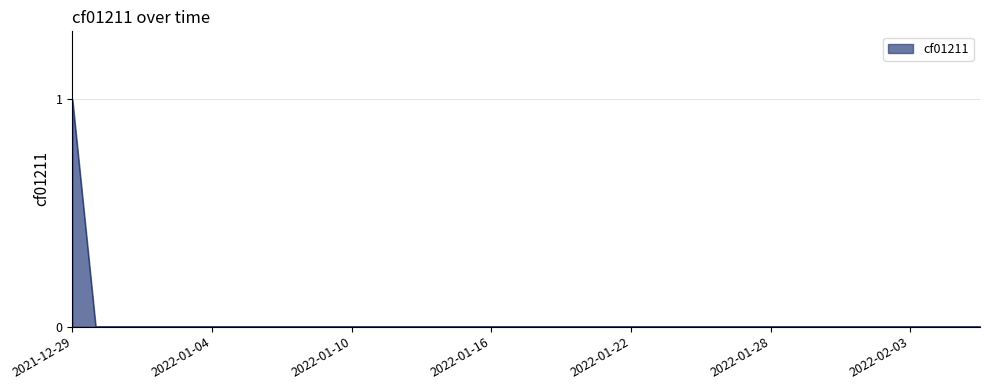

Is this an area chart (filled region under the line)?

Yes